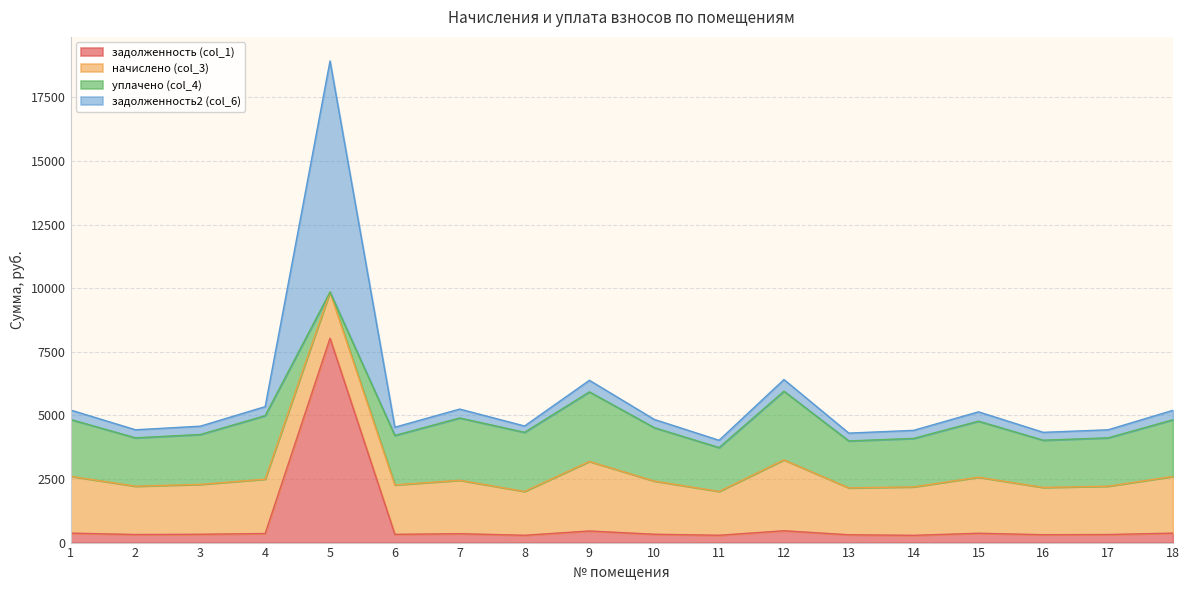

Which series has the widest spread of values?

задолженность2 (col_6)